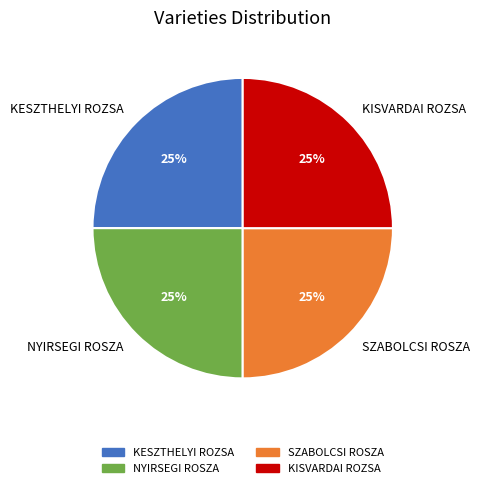

What is the ratio of the value at NYIRSEGI ROSZA to the value at KISVARDAI ROZSA?

1.0